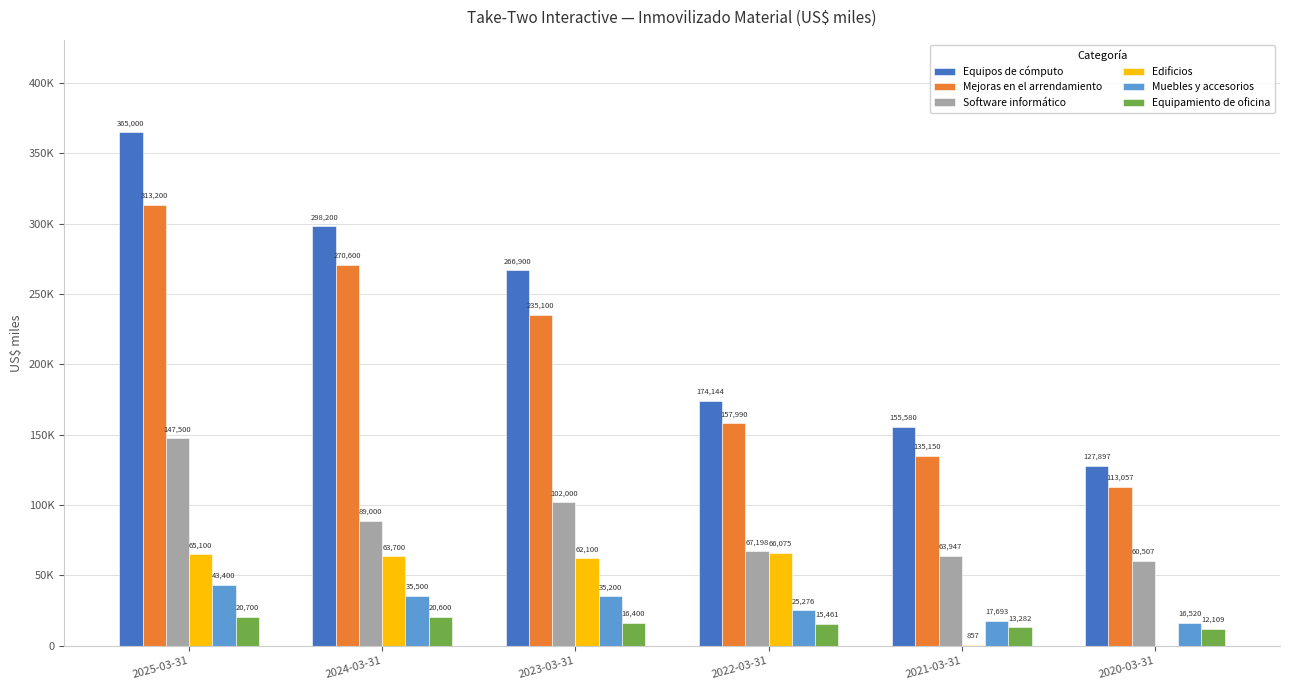

What is the highest value of the Edificios series?

66075